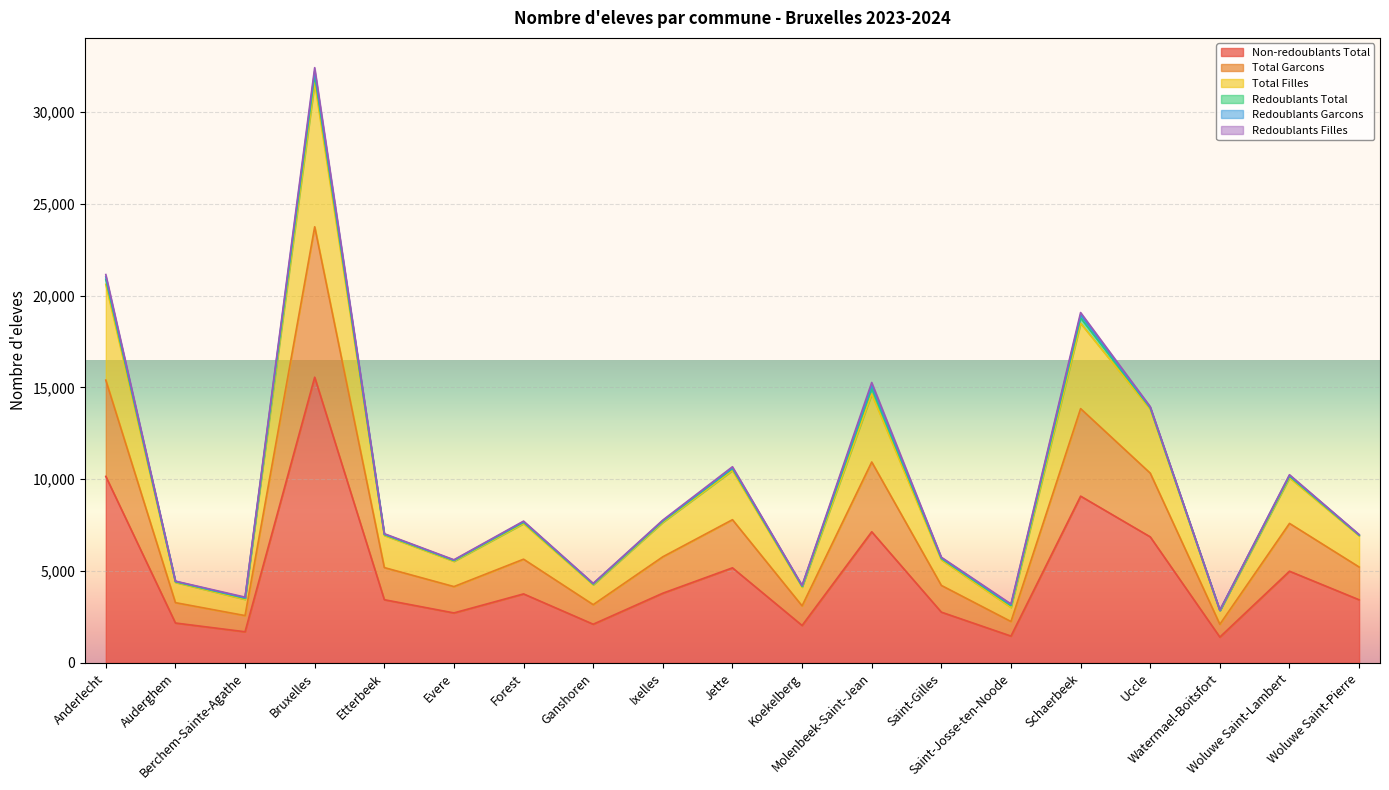

At which category does Total Filles reach its first local peak?

Bruxelles